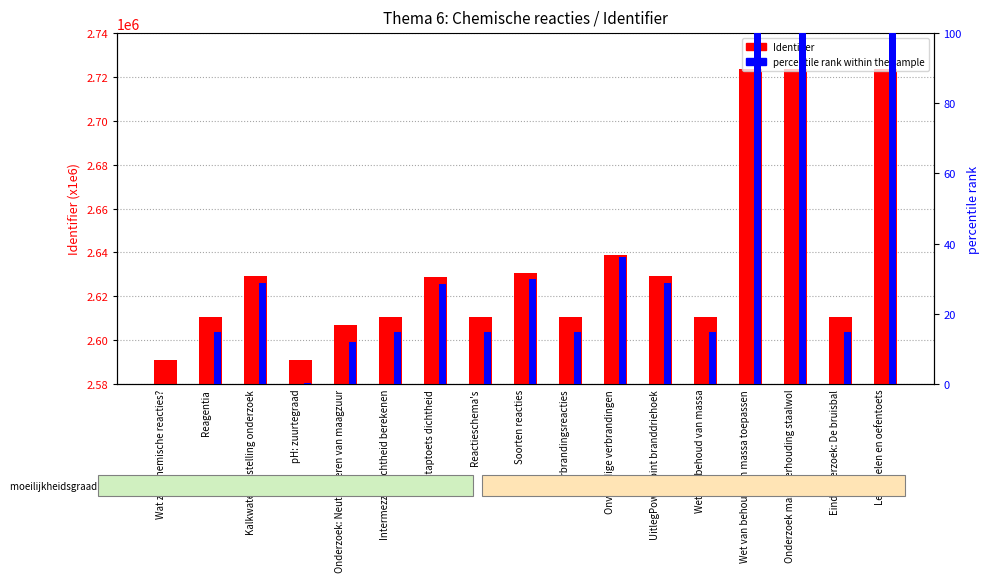

How many data points in percentile rank within the sample are above 14?

14